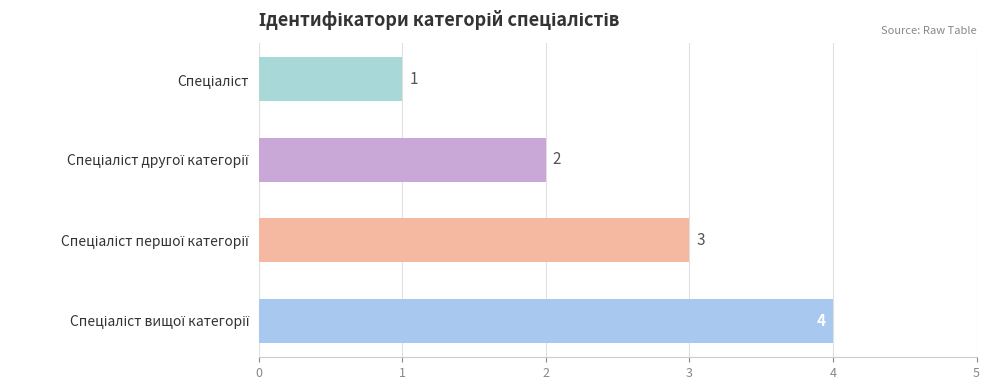

What is the sum of all values?

10